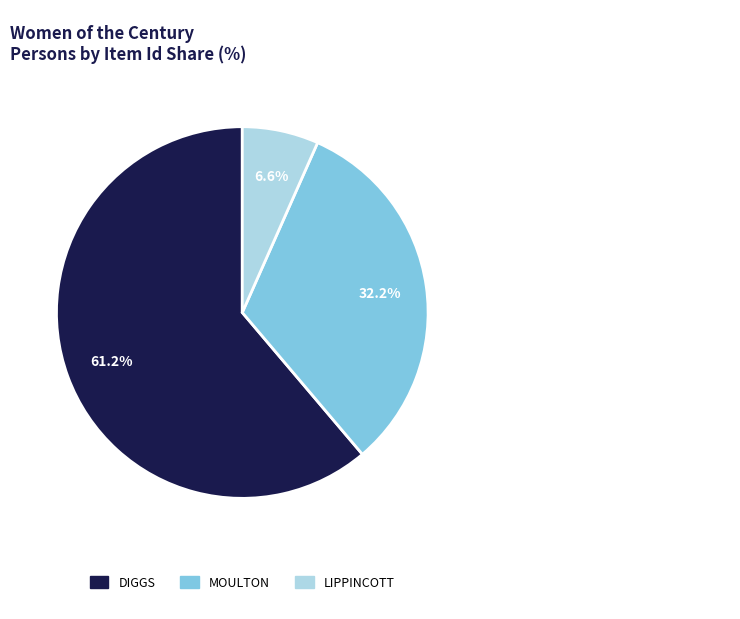

Is there any slice that represents more than half of the pie?

Yes